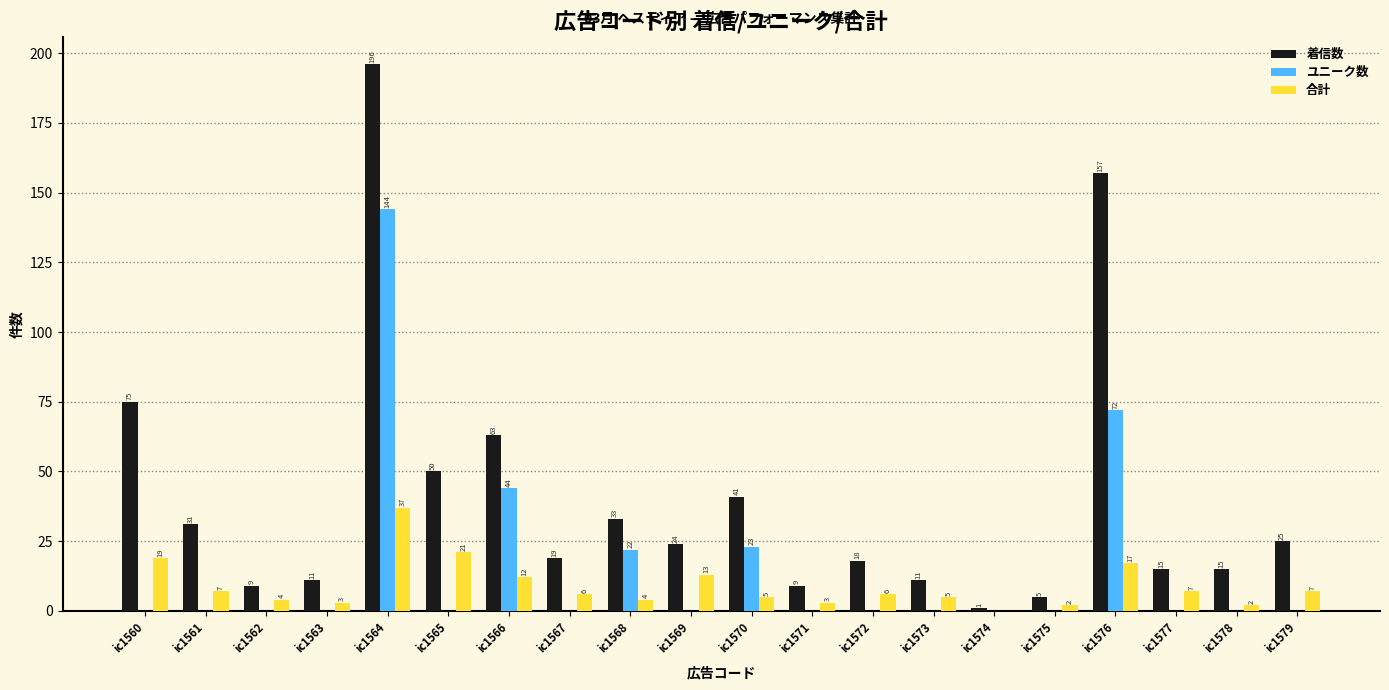

Which category has the highest value across all series?

ic1564